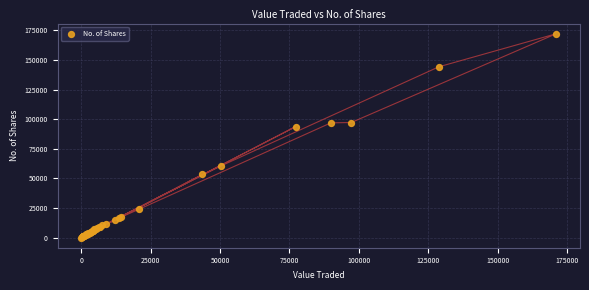

What Y value in the scatter plot is closest to 86129?

93755